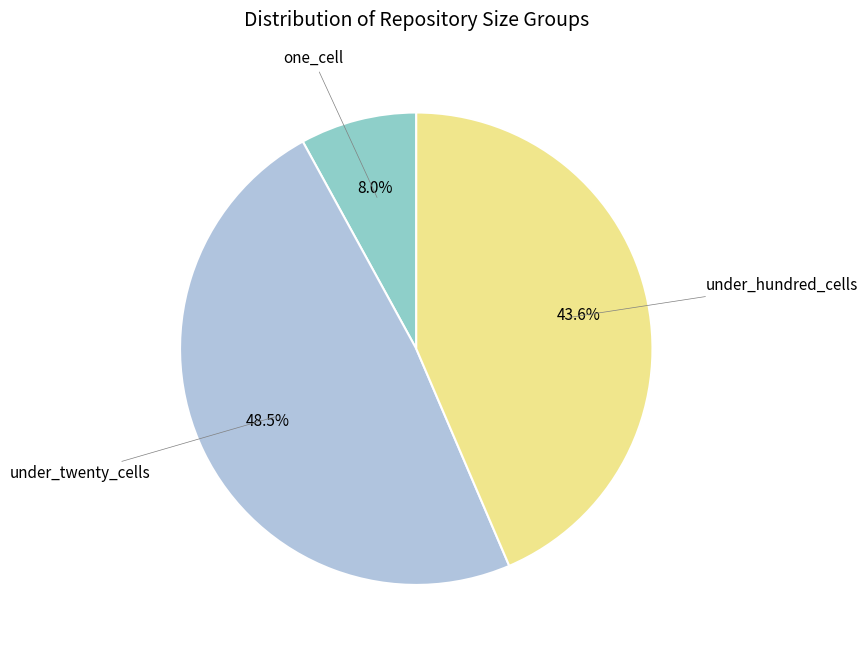

Count the number of slices in the pie.

3